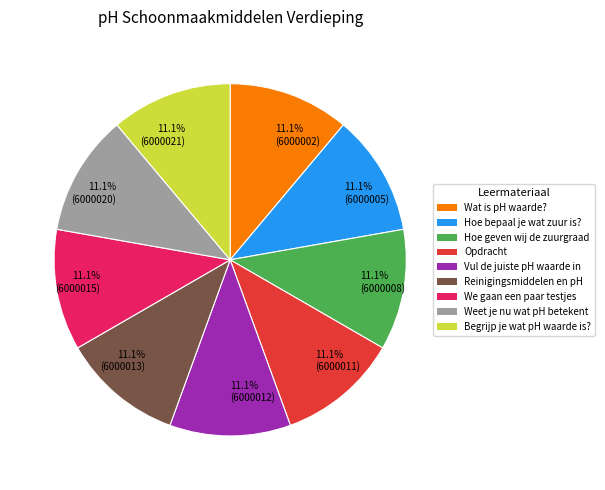

Approximately how many times larger is the value at 11.1% (6000012) compared to 11.1% (6000002)?

1.0